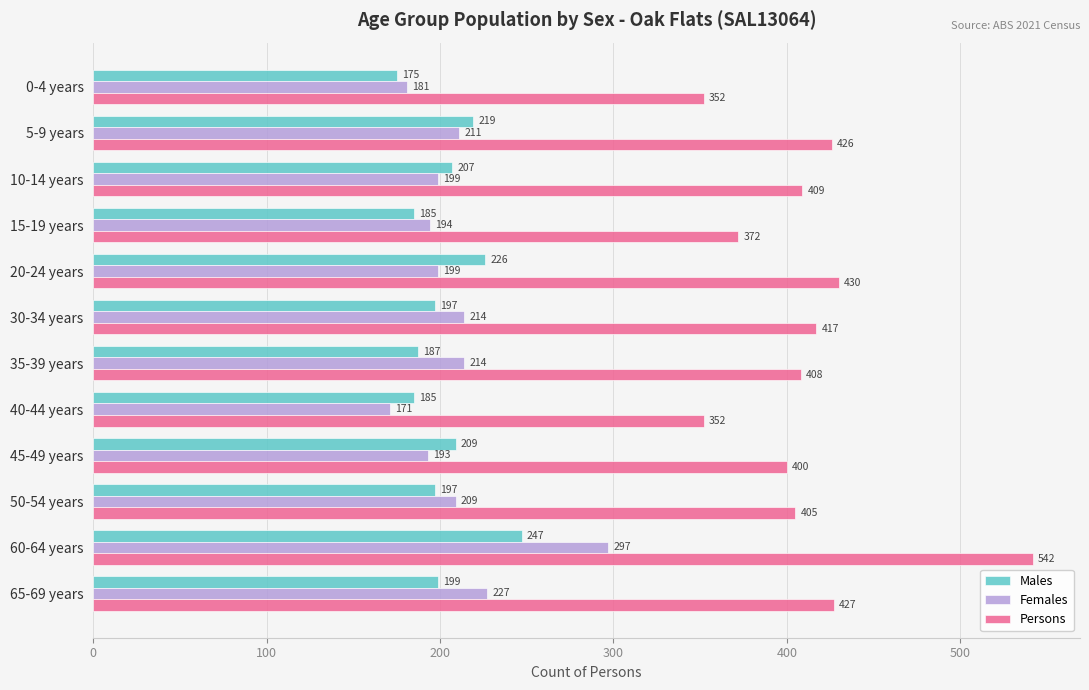

At how many categories does at least one series exceed 518?

1